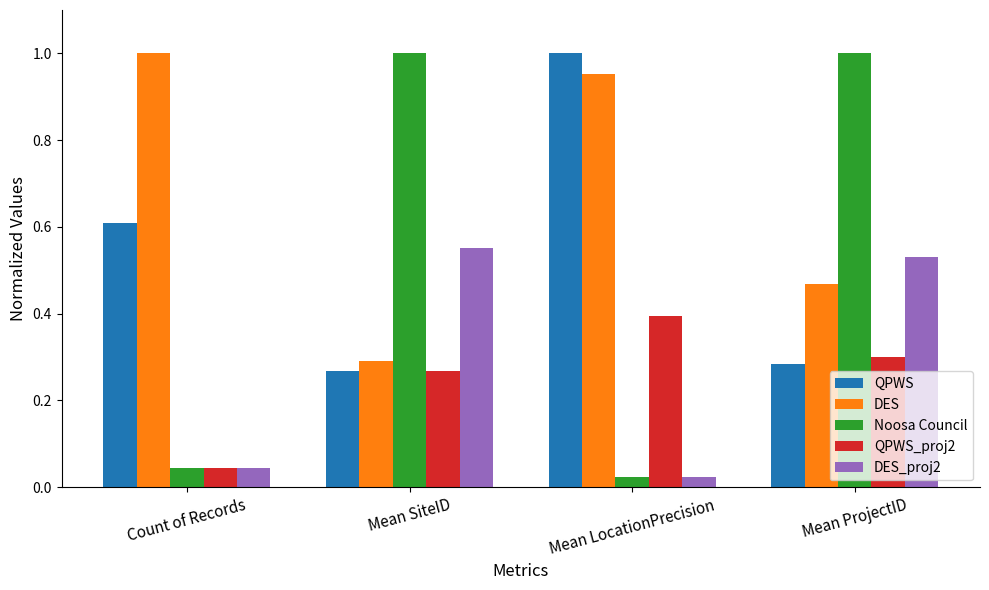

How many bars are there in each group?

5